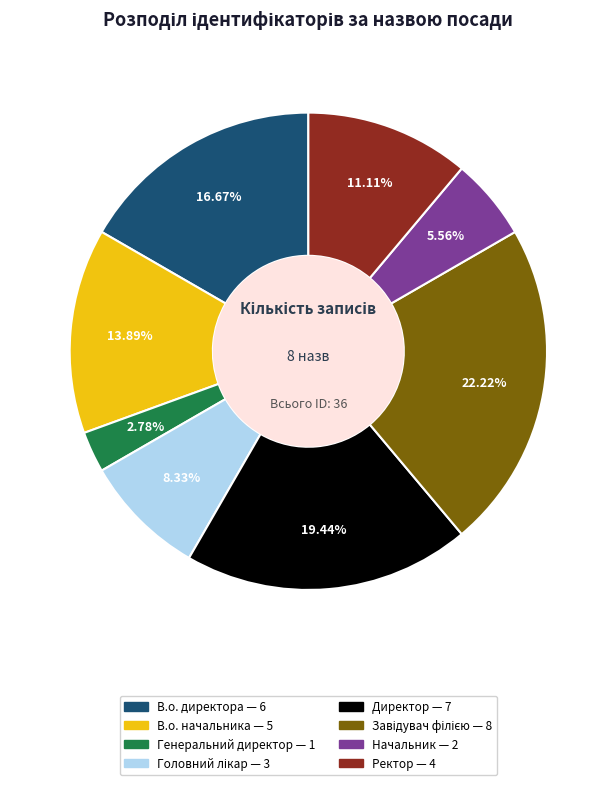

True or false: Ректор accounts for 5% of the total.

False